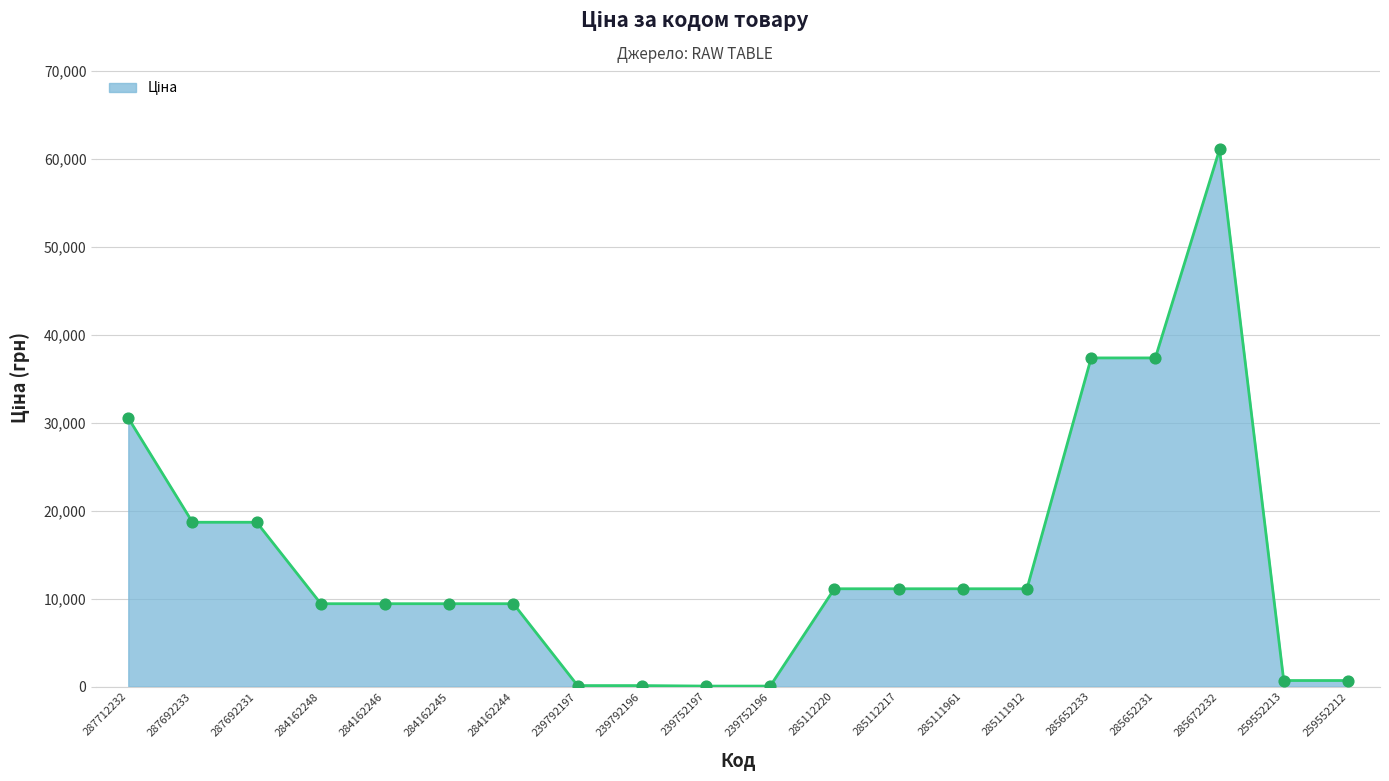

What is the ratio of the value at 285652233 to the value at 284162246?

4.0